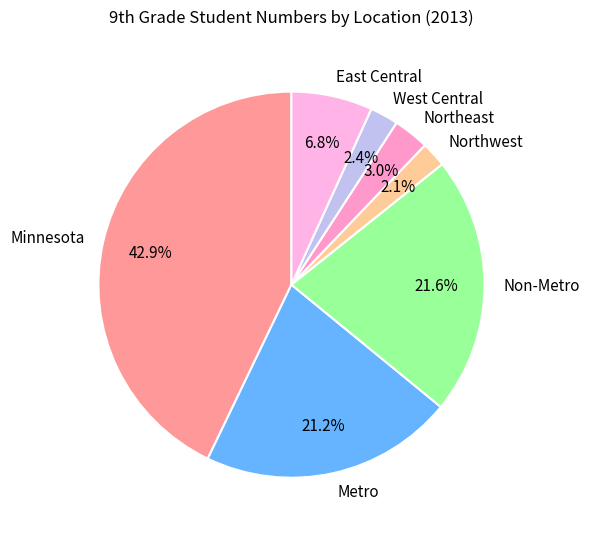

Which has a higher value, Non-Metro or Minnesota?

Minnesota